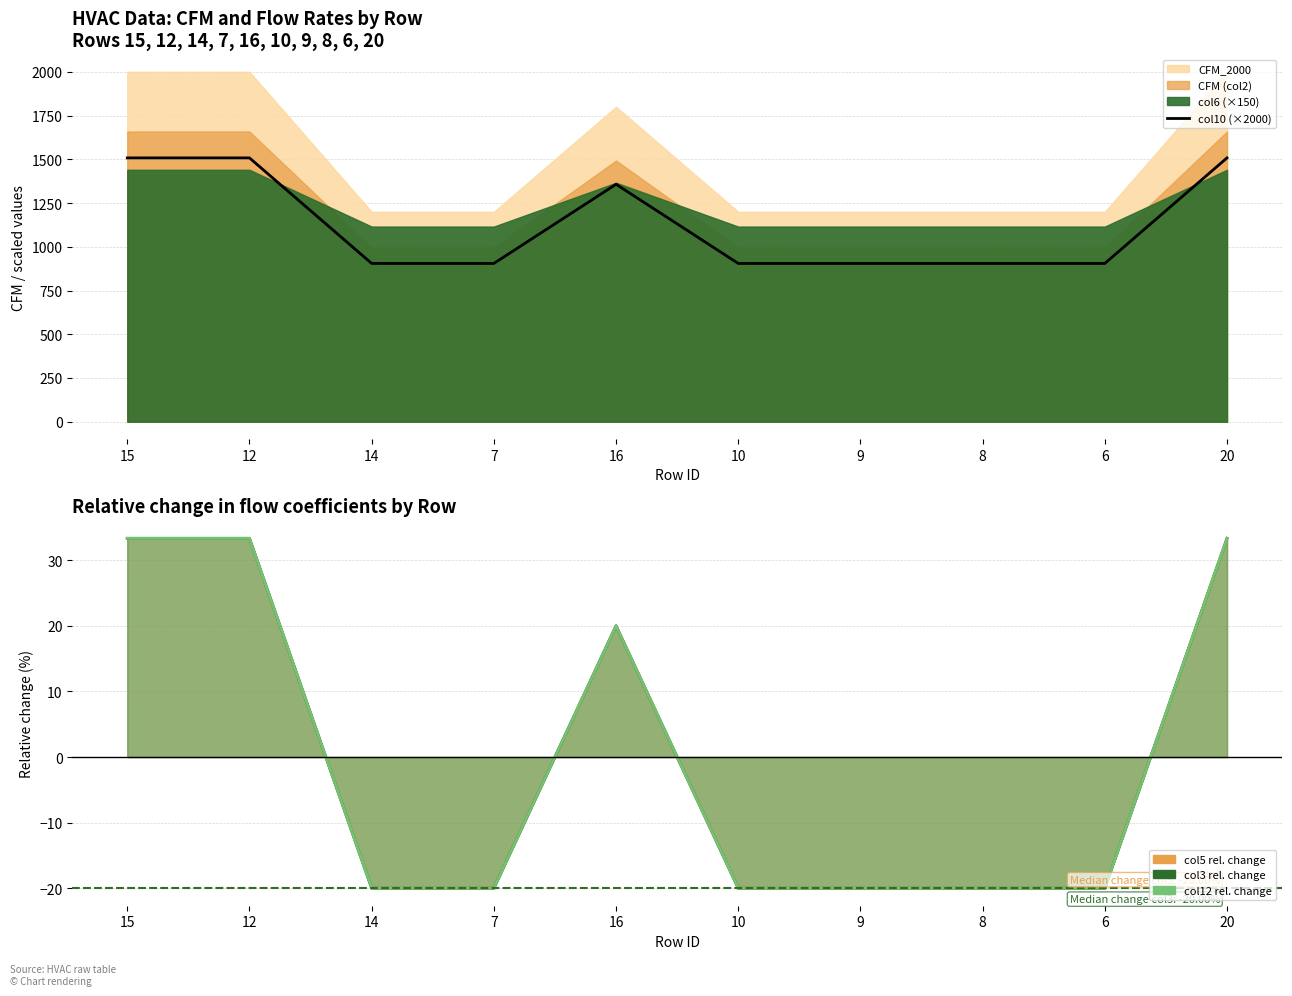

List the labels in order of value, smallest first.

14, 7, 10, 9, 8, 6, 16, 15, 12, 20